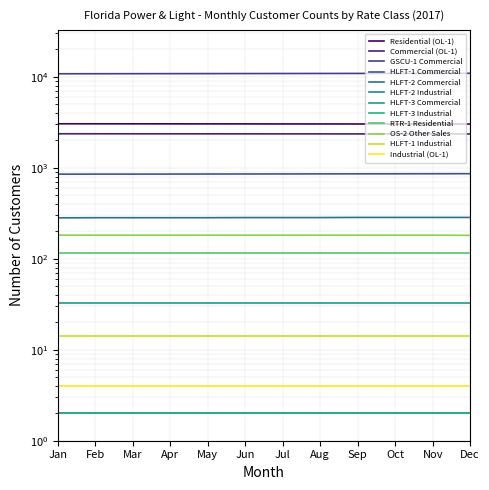

Does the chart display data point markers on the line(s)?

No